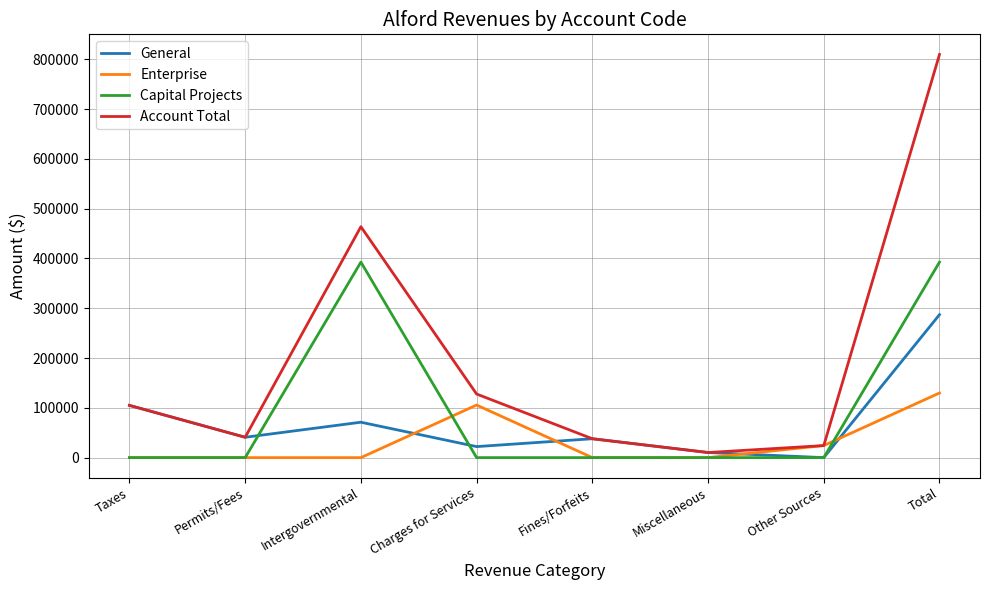

After their last crossing, which series has the higher values: General or Enterprise?

General